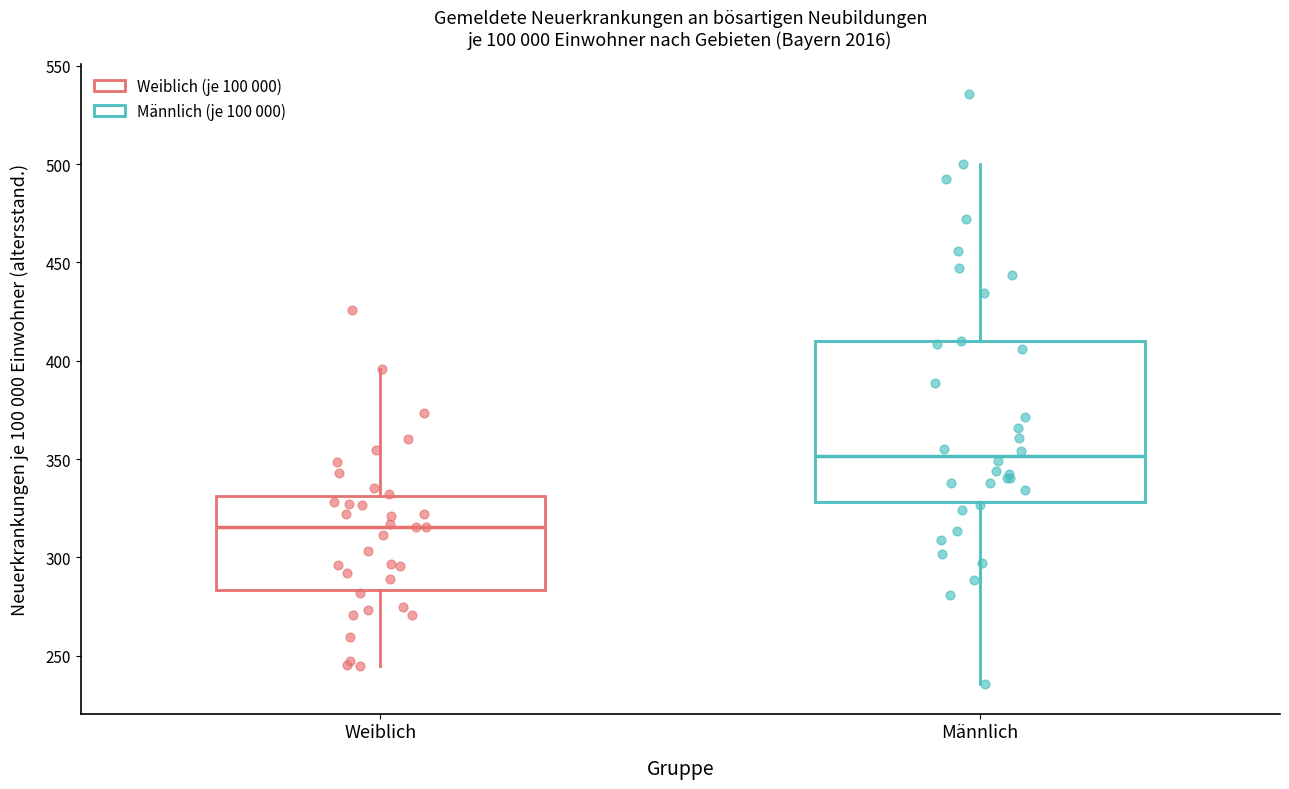

Which box is the tallest, from its lower edge to its upper edge?

Männlich